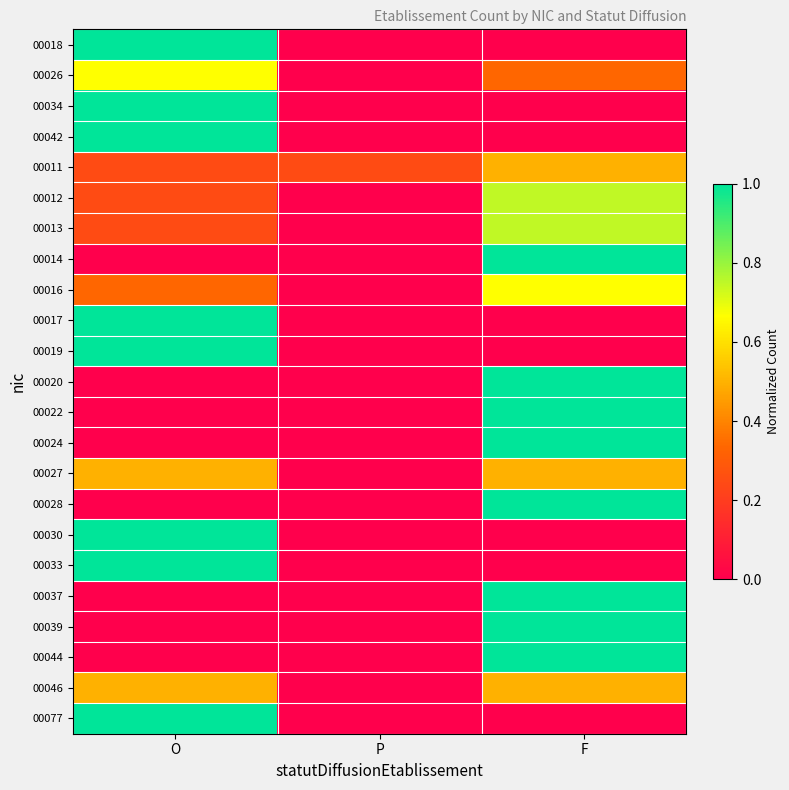

At how many categories does at least one series exceed 0?

3